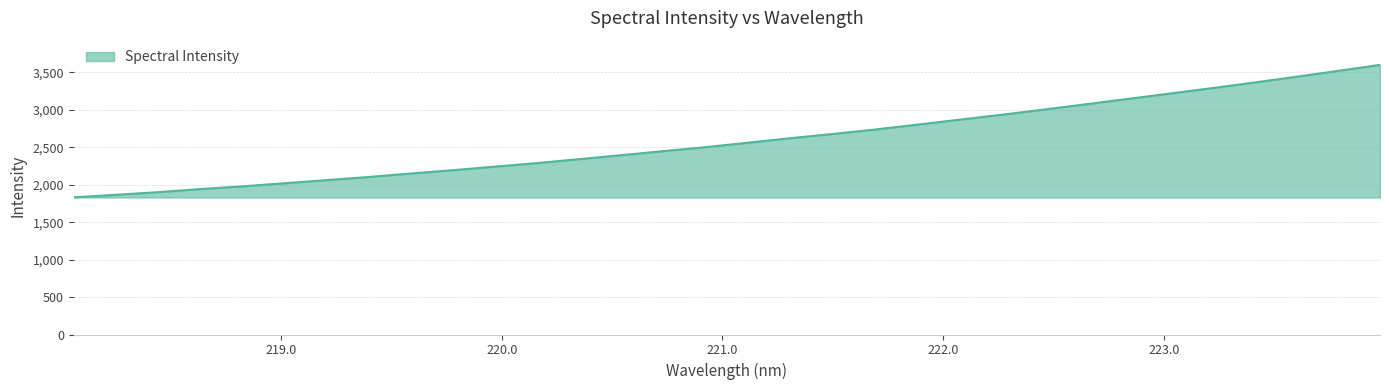

What is the minimum value shown in the chart?

1830.8